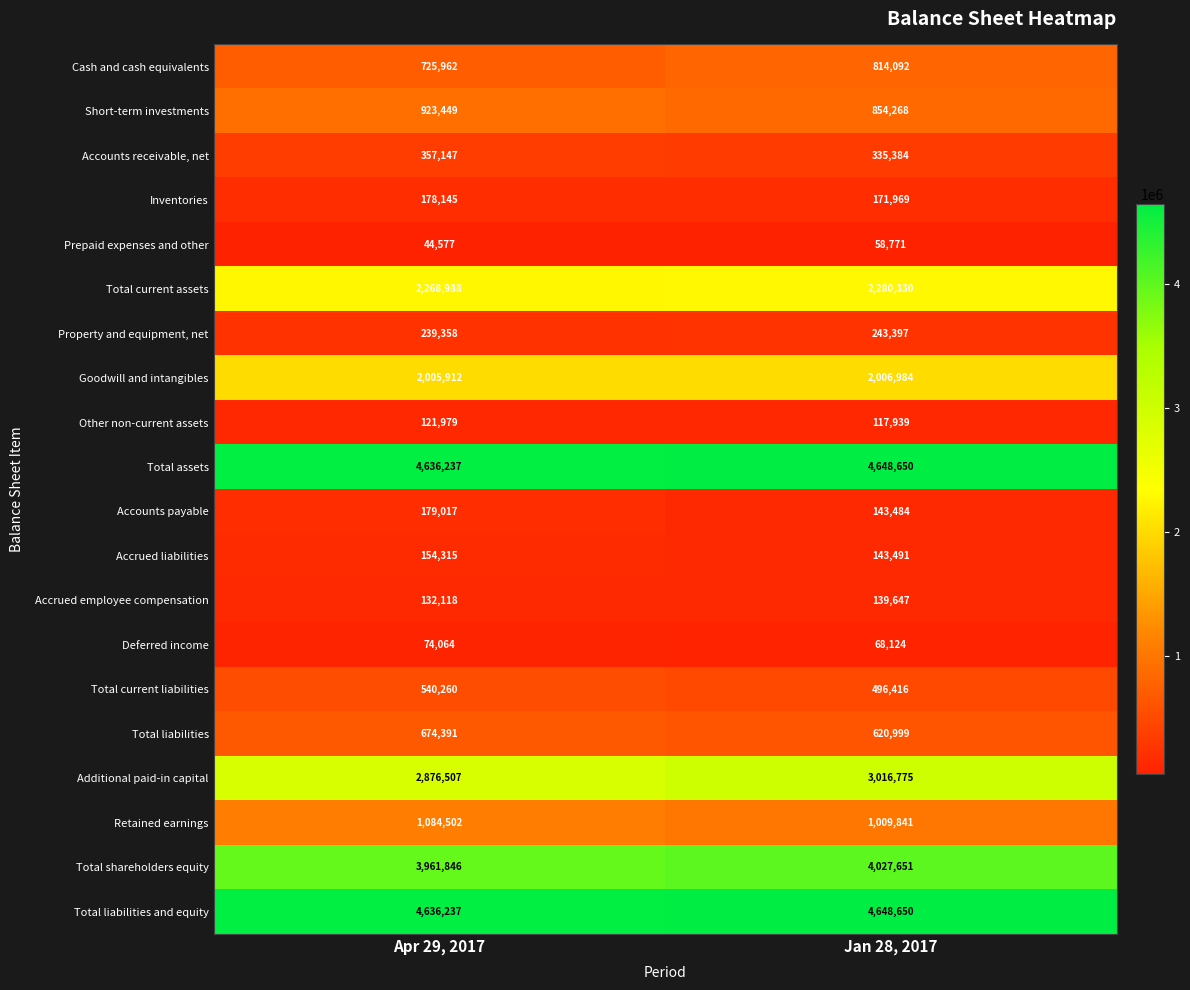

At which category is the sum across all series the highest?

Jan 28, 2017